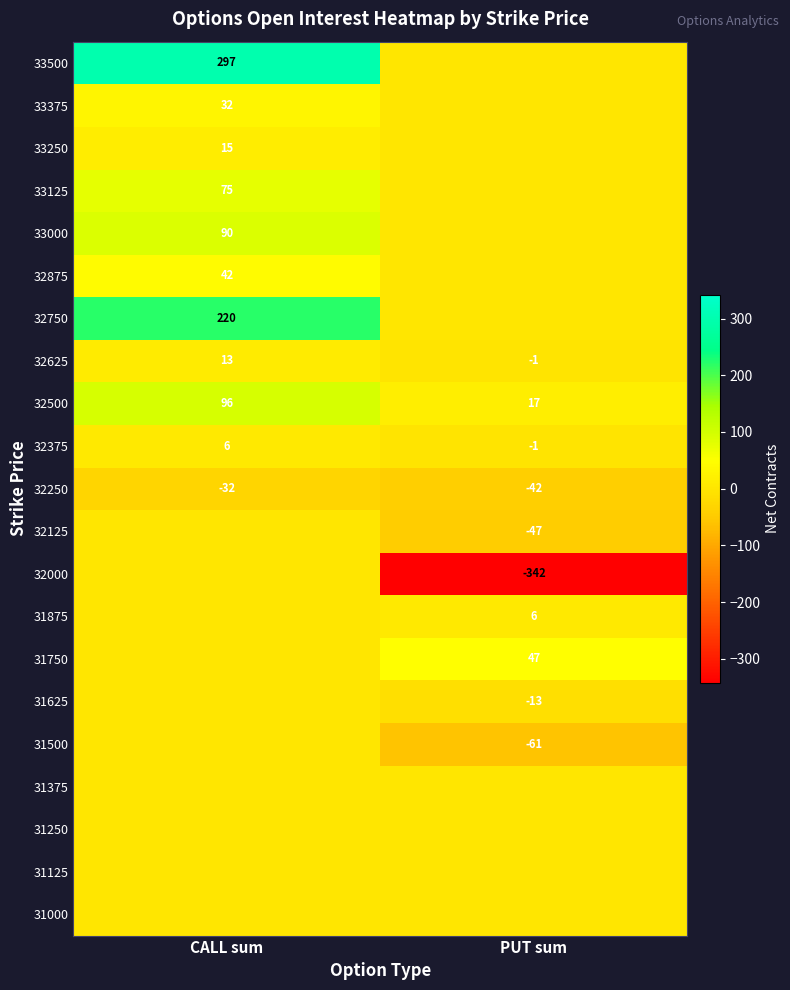

At how many categories does at least one series exceed 255?

1